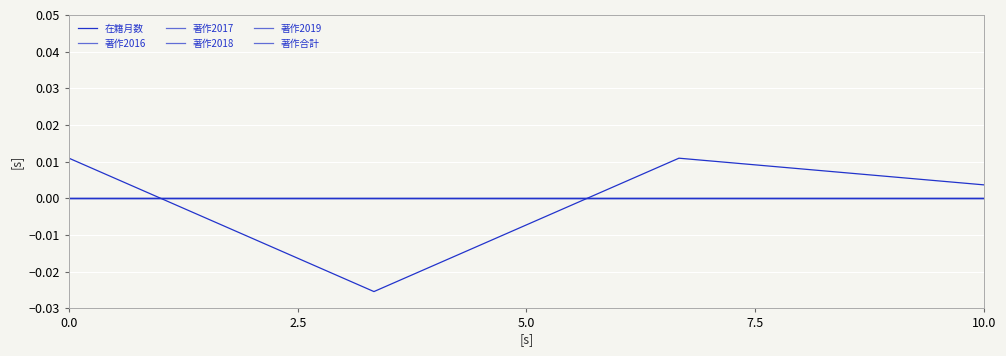

How many times do 著作2017 and 在籍月数 cross each other?

2